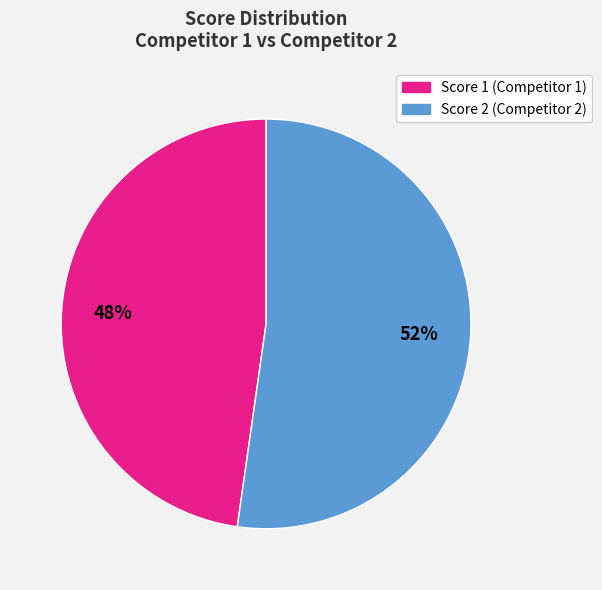

How many slices are in this pie chart?

2